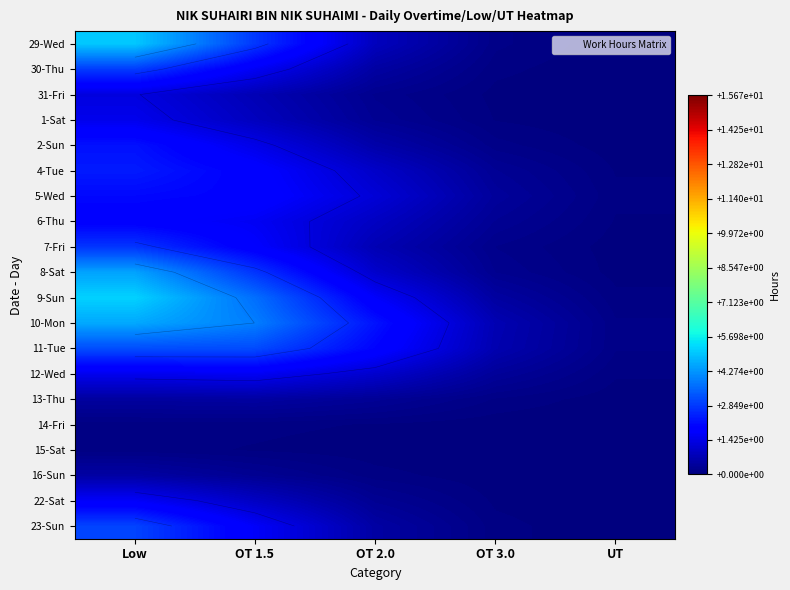

Is the value of 11-Tue at Low greater than the value of 9-Sun at OT 2.0?

Yes